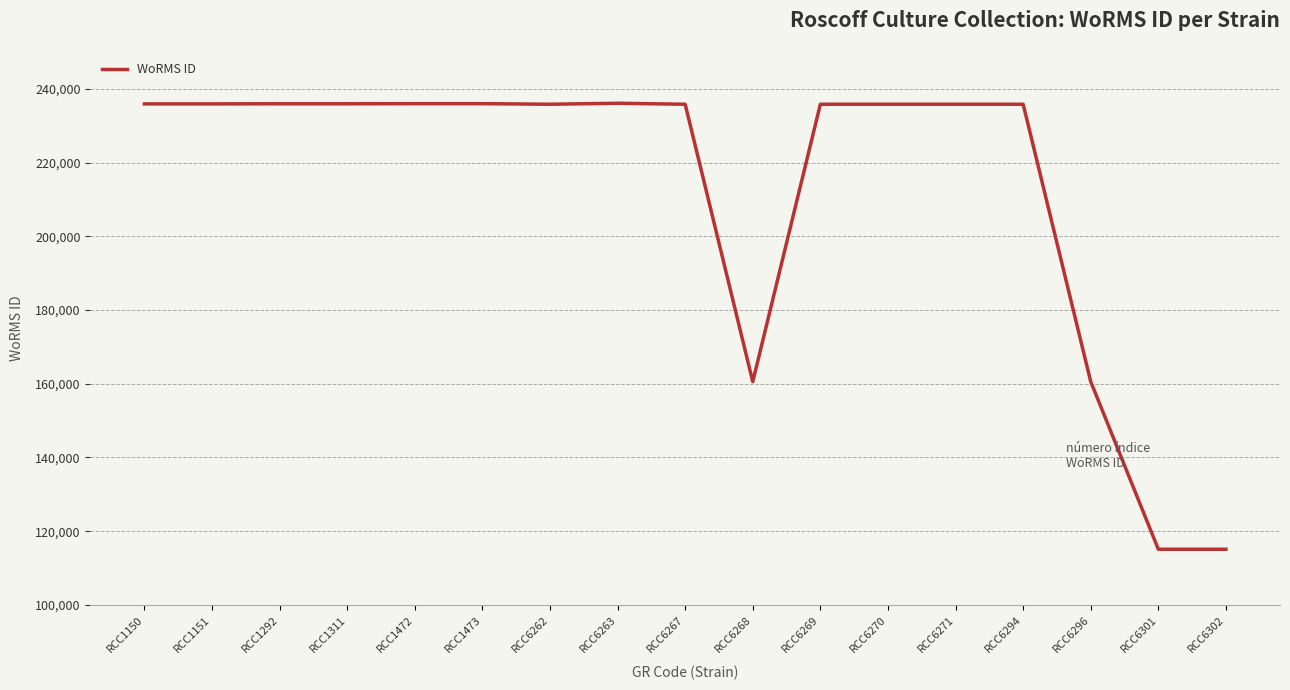

What is the sum of the values at RCC6270 and RCC1150?

471751